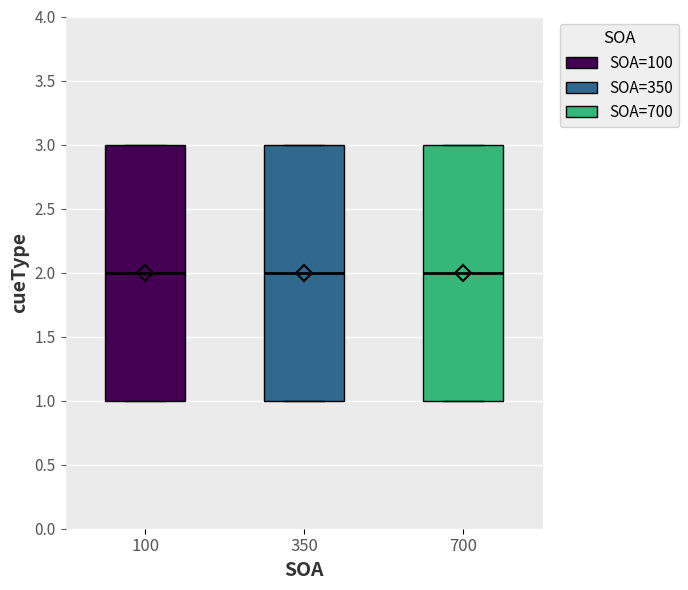

Where is the lower edge of the box at x = 350 on the y-axis? The values are not printed on the chart, so give them approximately, as read against the axis.

1